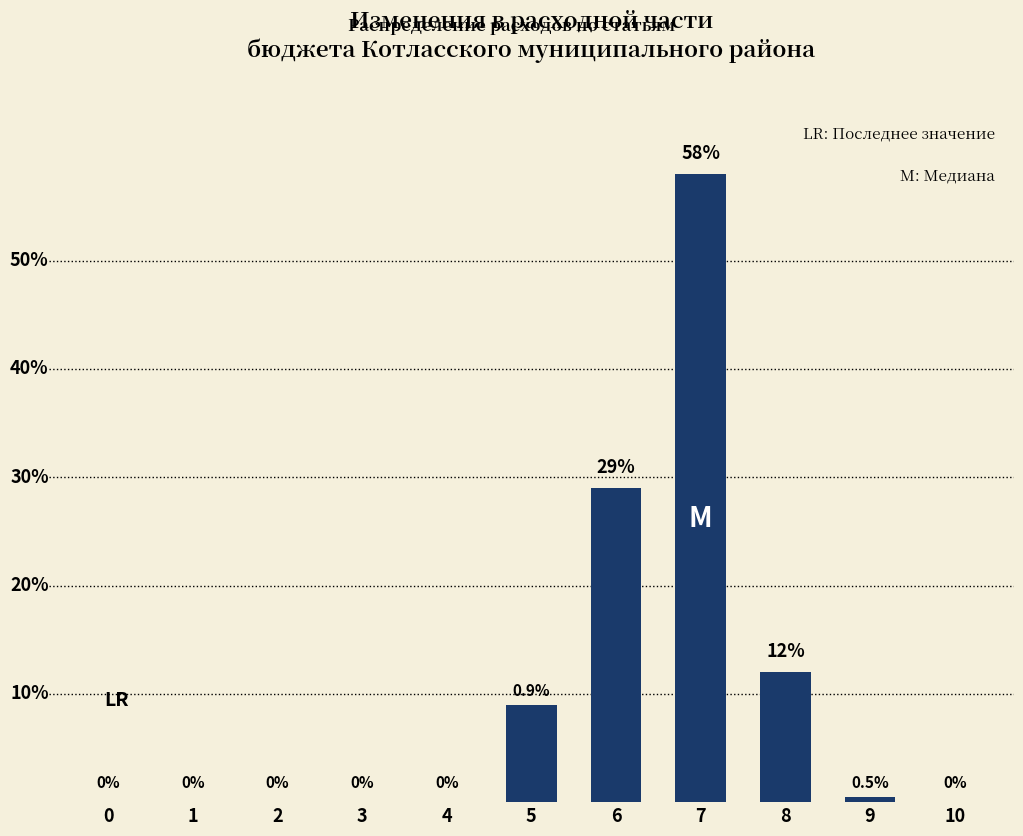

The value at 8 is 17.9. True or false?

False